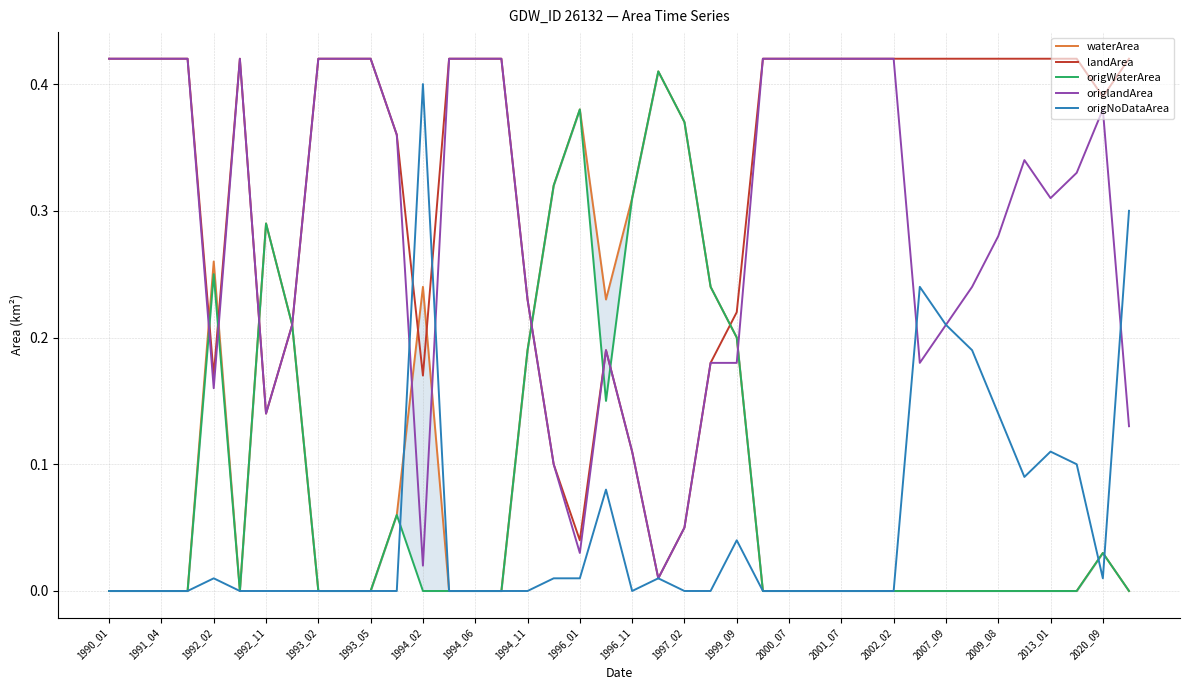

Which series has the widest spread of values?

waterArea